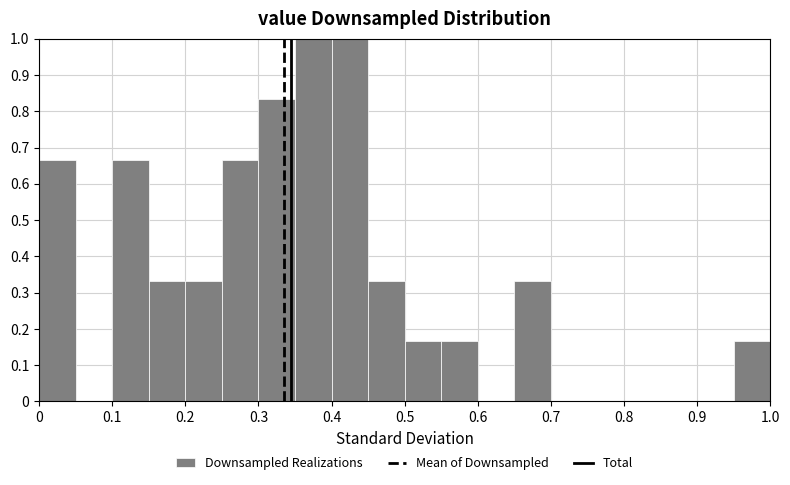

Reading left to right, list every bar in this chart as the range it spans on the x-axis followed by its height. The values are not printed on the chart, so give them approximately, as read against the axis.

0.00 to 0.05: 0.67
0.05 to 0.10: 0
0.10 to 0.15: 0.67
0.15 to 0.20: 0.33
0.20 to 0.25: 0.33
0.25 to 0.30: 0.67
0.30 to 0.35: 0.83
0.35 to 0.40: 1.00
0.40 to 0.45: 1.00
0.45 to 0.50: 0.33
0.50 to 0.55: 0.17
0.55 to 0.60: 0.17
0.60 to 0.65: 0
0.65 to 0.70: 0.33
0.70 to 0.75: 0
0.75 to 0.80: 0
0.80 to 0.85: 0
0.85 to 0.90: 0
0.90 to 0.95: 0
0.95 to 1.00: 0.17